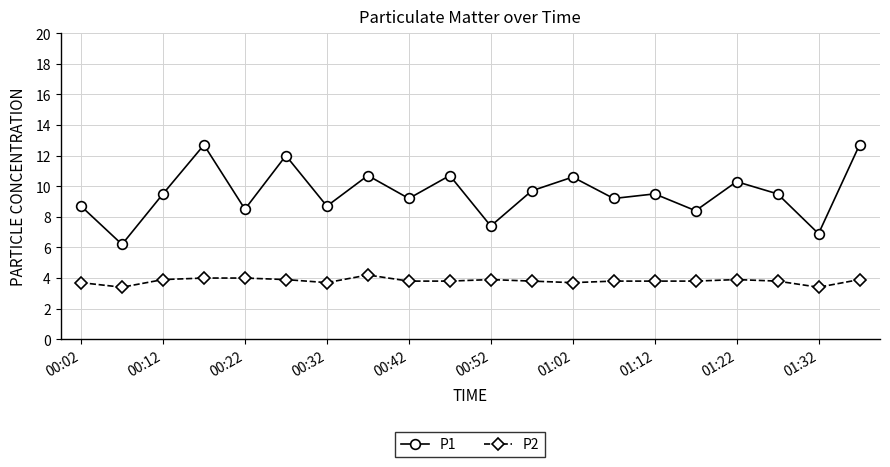

What is the difference between the second highest and second lowest values in the P2 series?

0.6